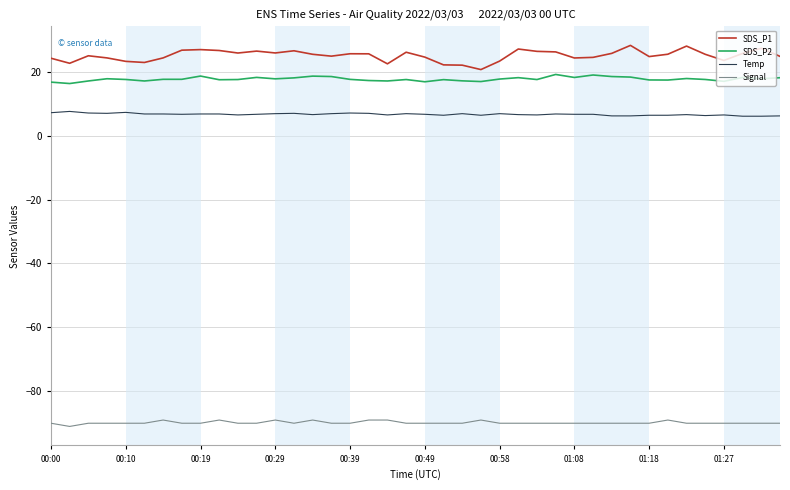

Which series has the largest total across all categories?

SDS_P1